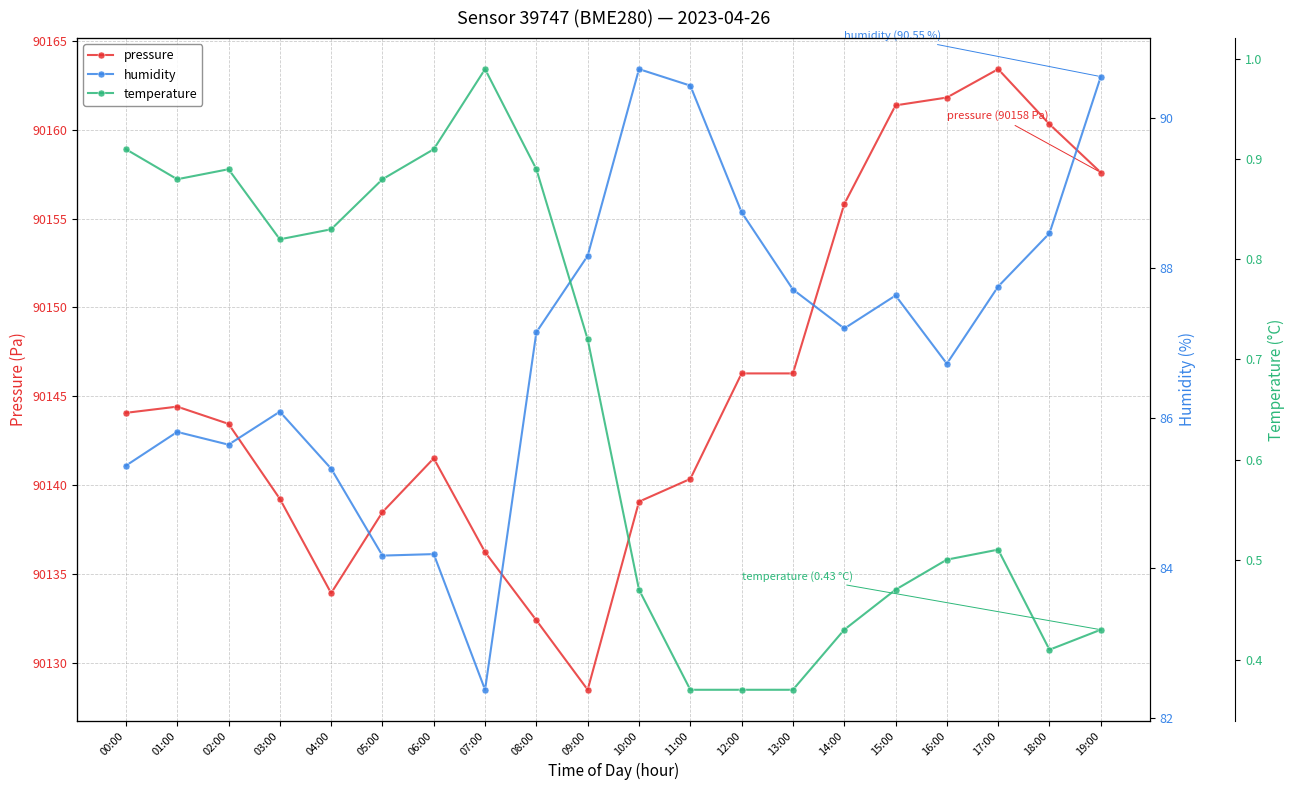

Is it true that pressure equals 43883.7 at 18:00?

False